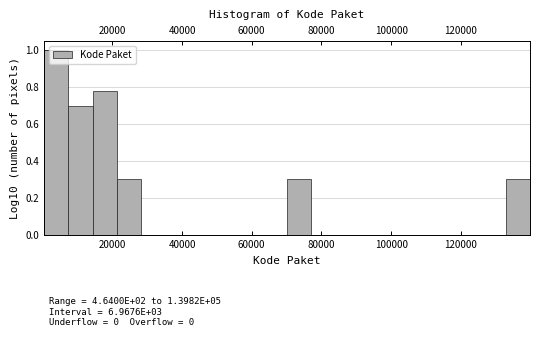

Read against the x-axis, roughly where is the centre of the tallest bar?

4000